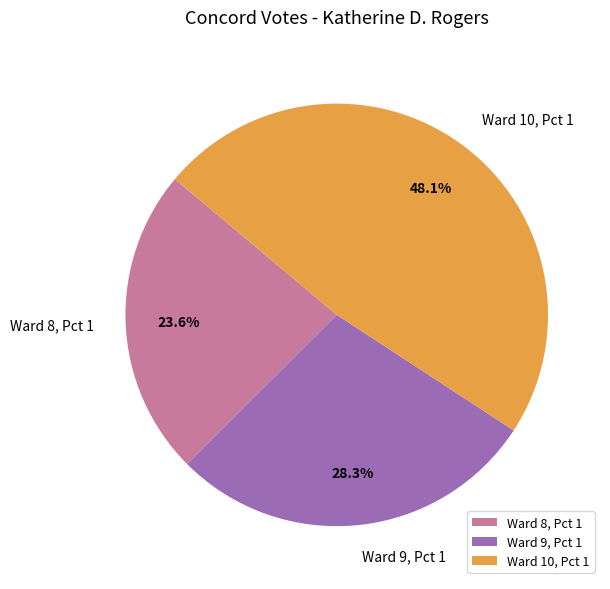

What is the smallest slice in the pie chart?

Ward 8, Pct 1